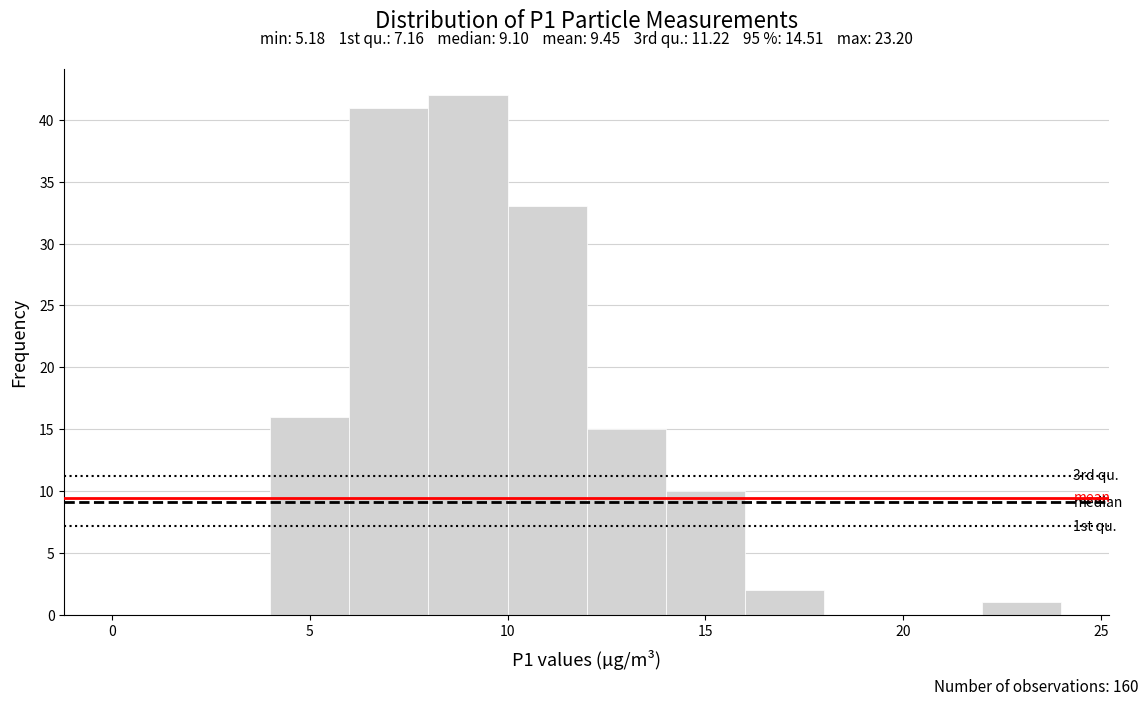

Which range on the x-axis has the tallest bar?

8 to 10